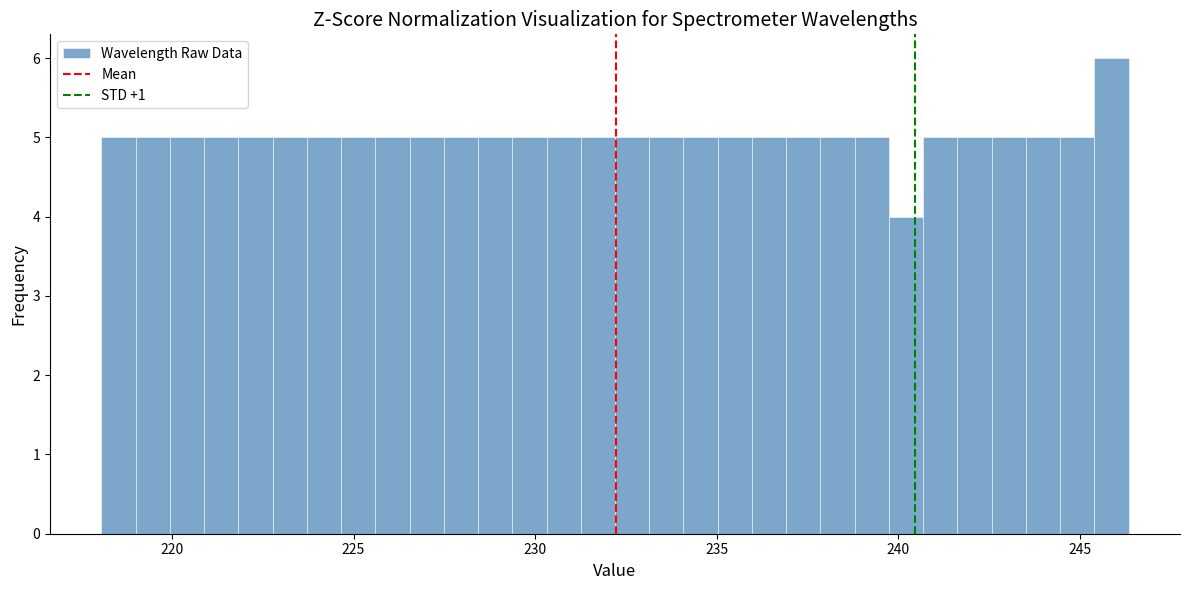

Around what value on the x-axis is the tallest bar? Give the approximate position of its centre, as read against the axis.

246.0